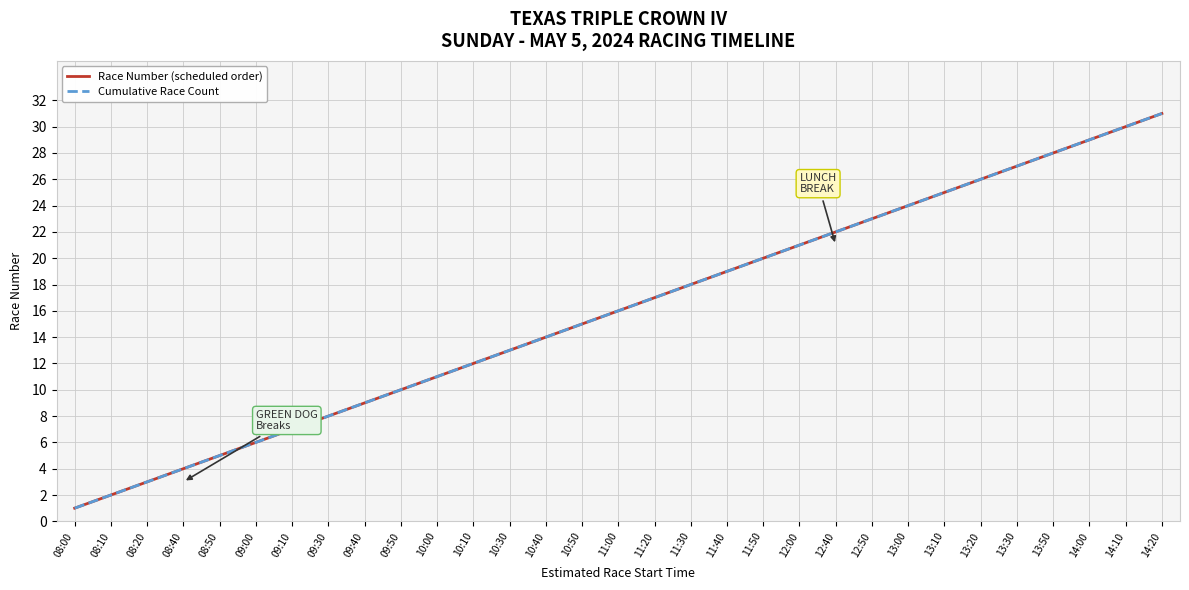

Does the chart have visible grid lines?

Yes